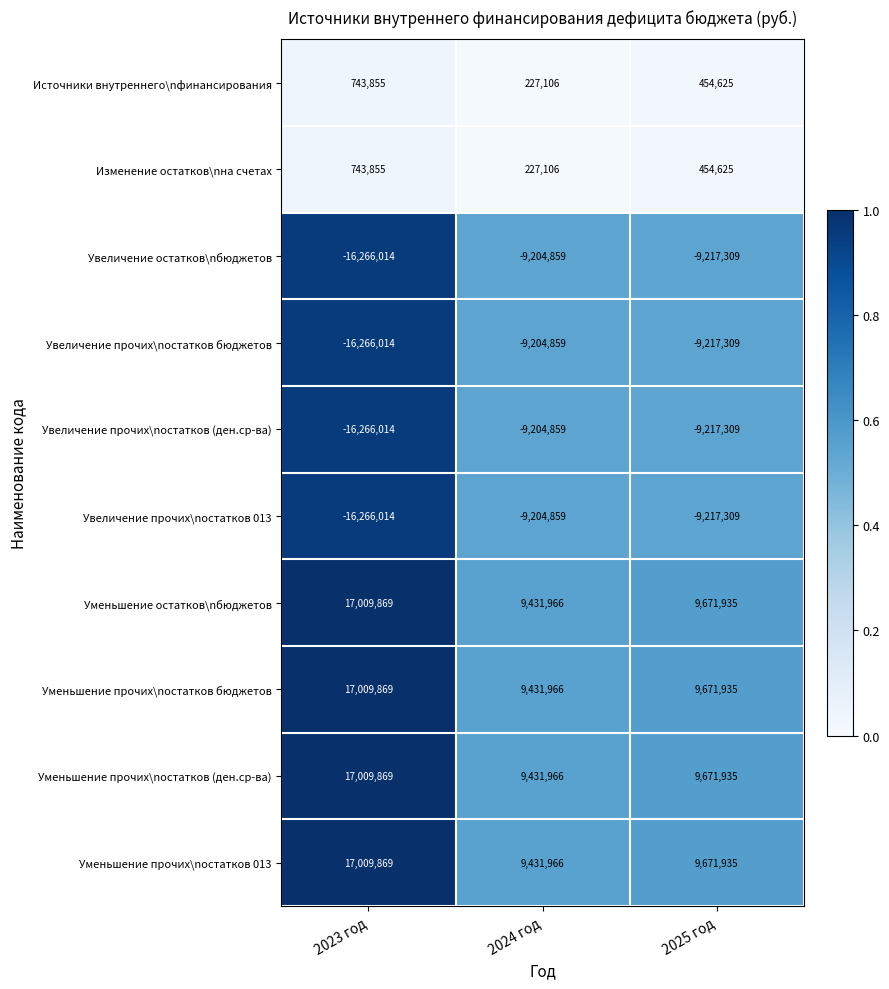

At how many categories does at least one series exceed 0?

3